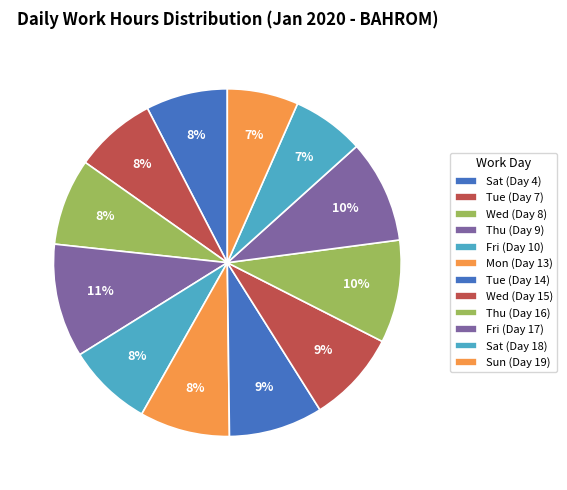

Which has a higher value, Thu (Day 16) or Tue (Day 14)?

Thu (Day 16)